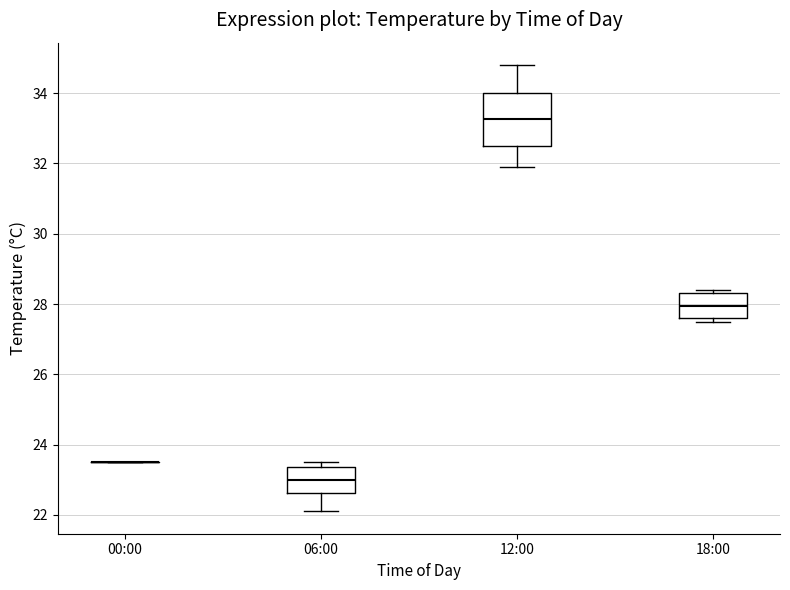

Which box is the tallest, from its lower edge to its upper edge?

12:00